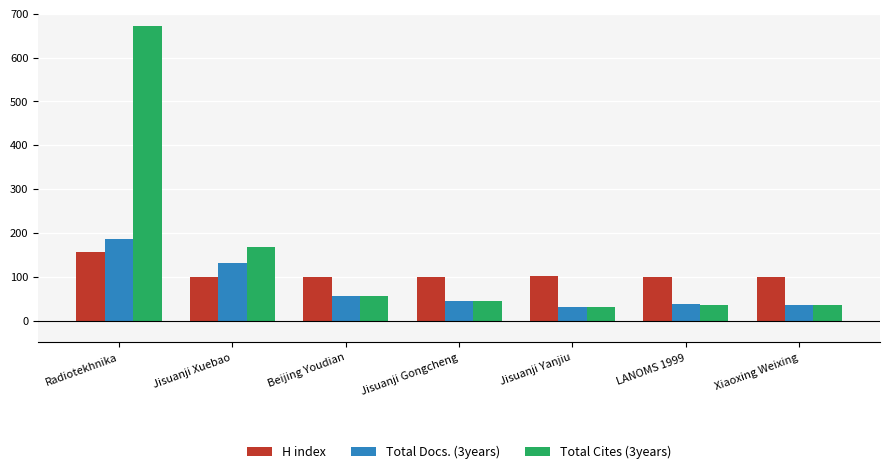

Count the number of categories in the chart.

7